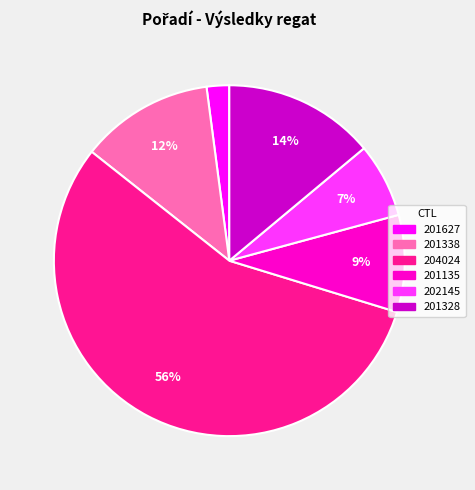

Rank the categories by value from lowest to highest.

201627, 202145, 201135, 201338, 201328, 204024